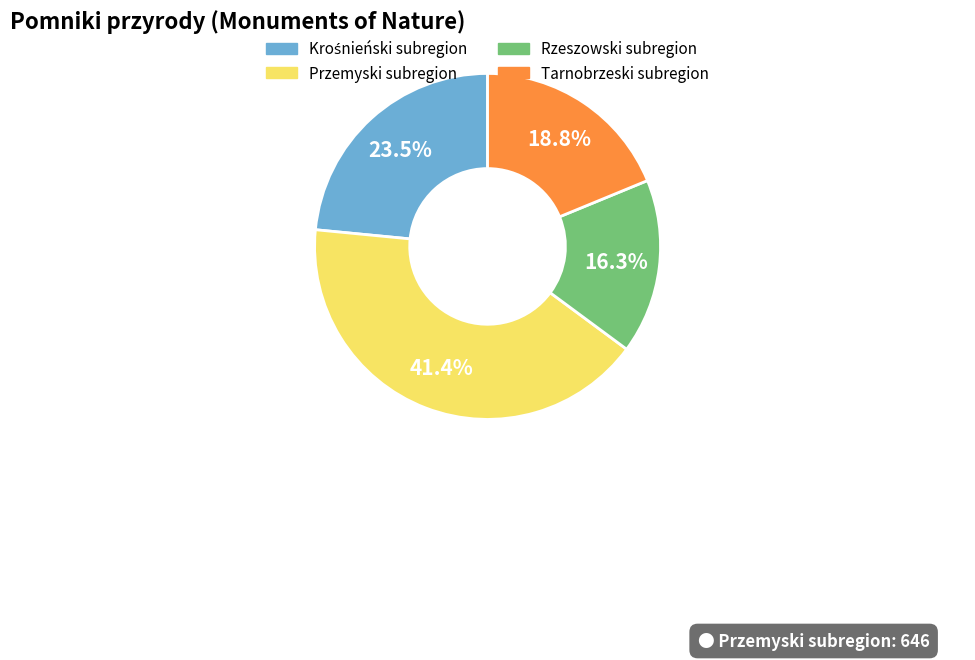

To the nearest percent, what percentage of the pie is Przemyski subregion?

41%